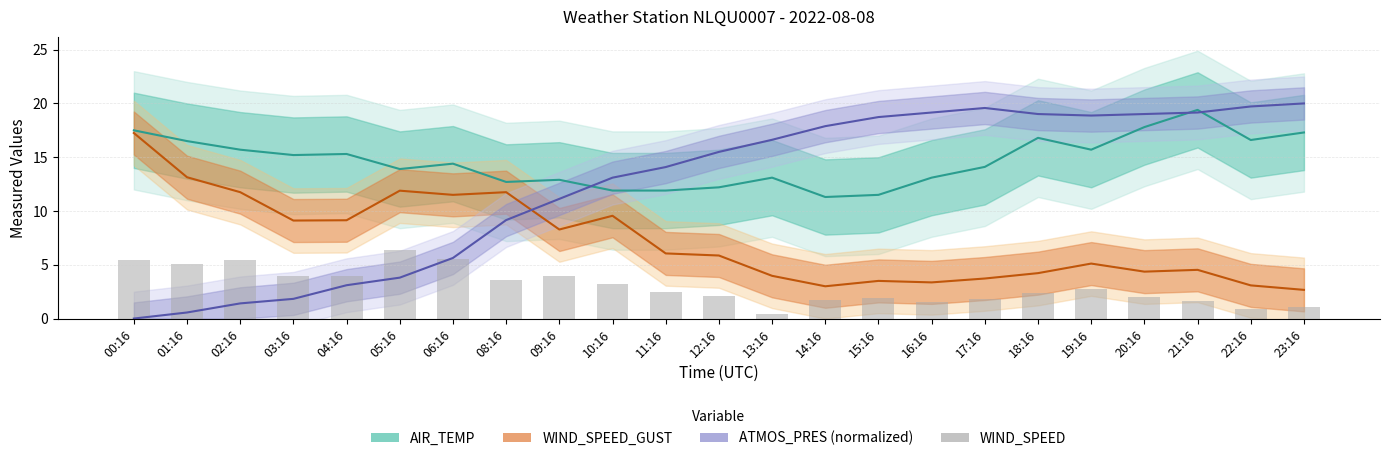

What is the difference between the second highest and minimum values in the WIND_SPEED series?

5.1